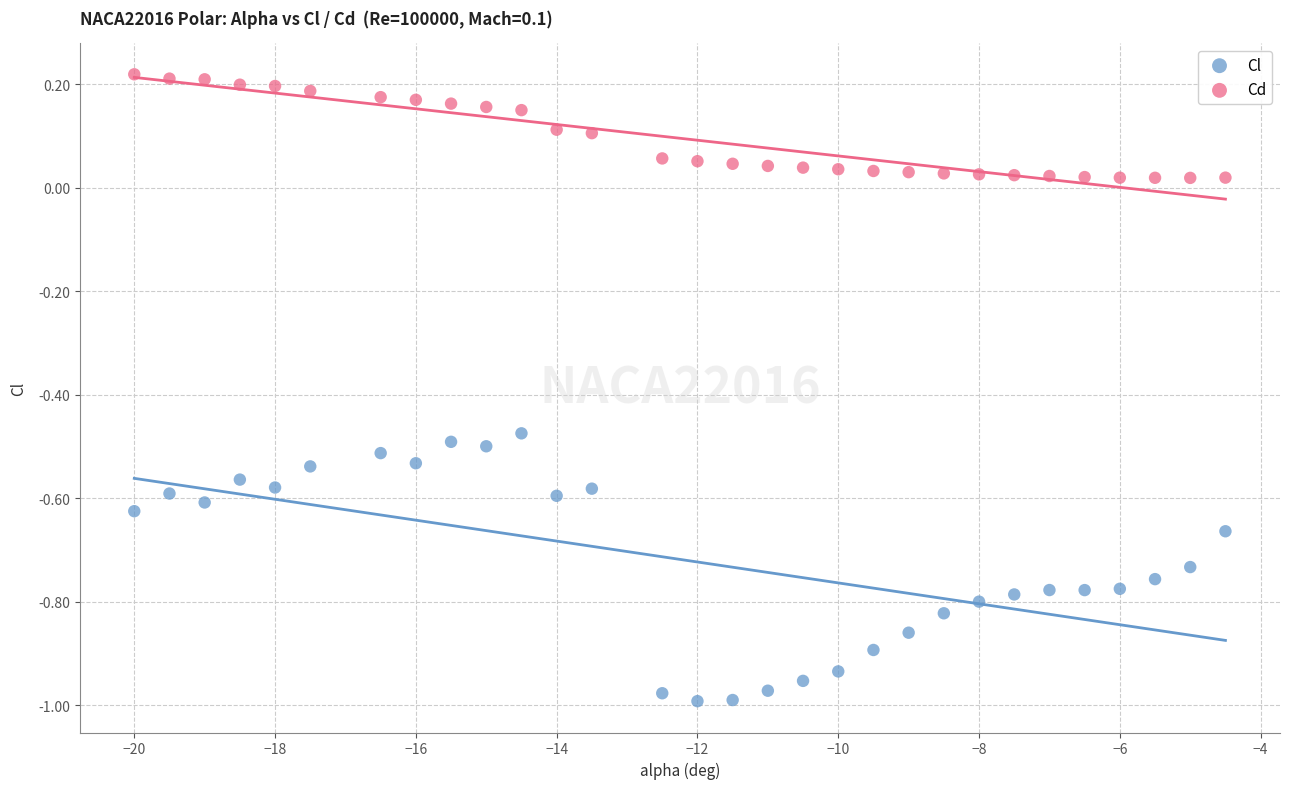

Which series contains the lowest Y value?

Cl